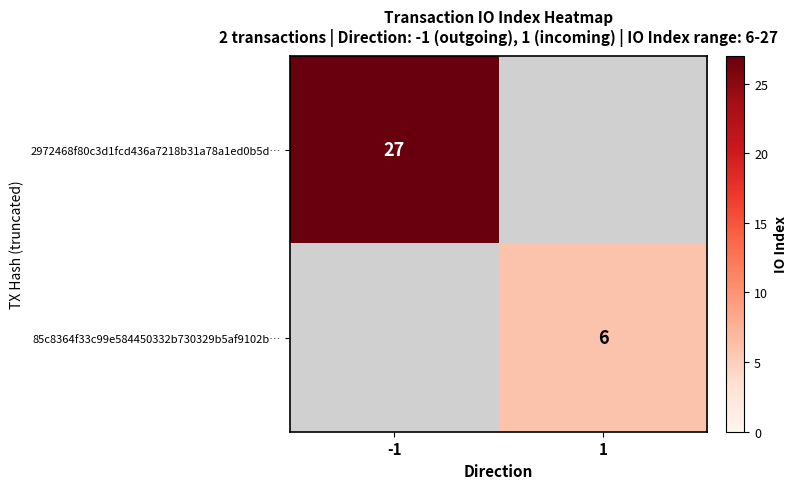

At which category does the chart reach its minimum across all series?

1